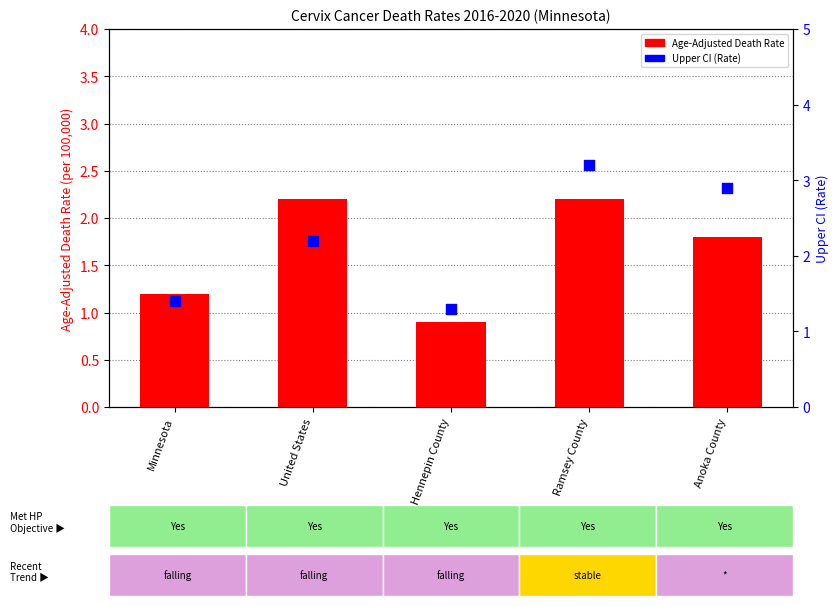

Which series has the widest spread of Y values?

Upper CI (Rate)